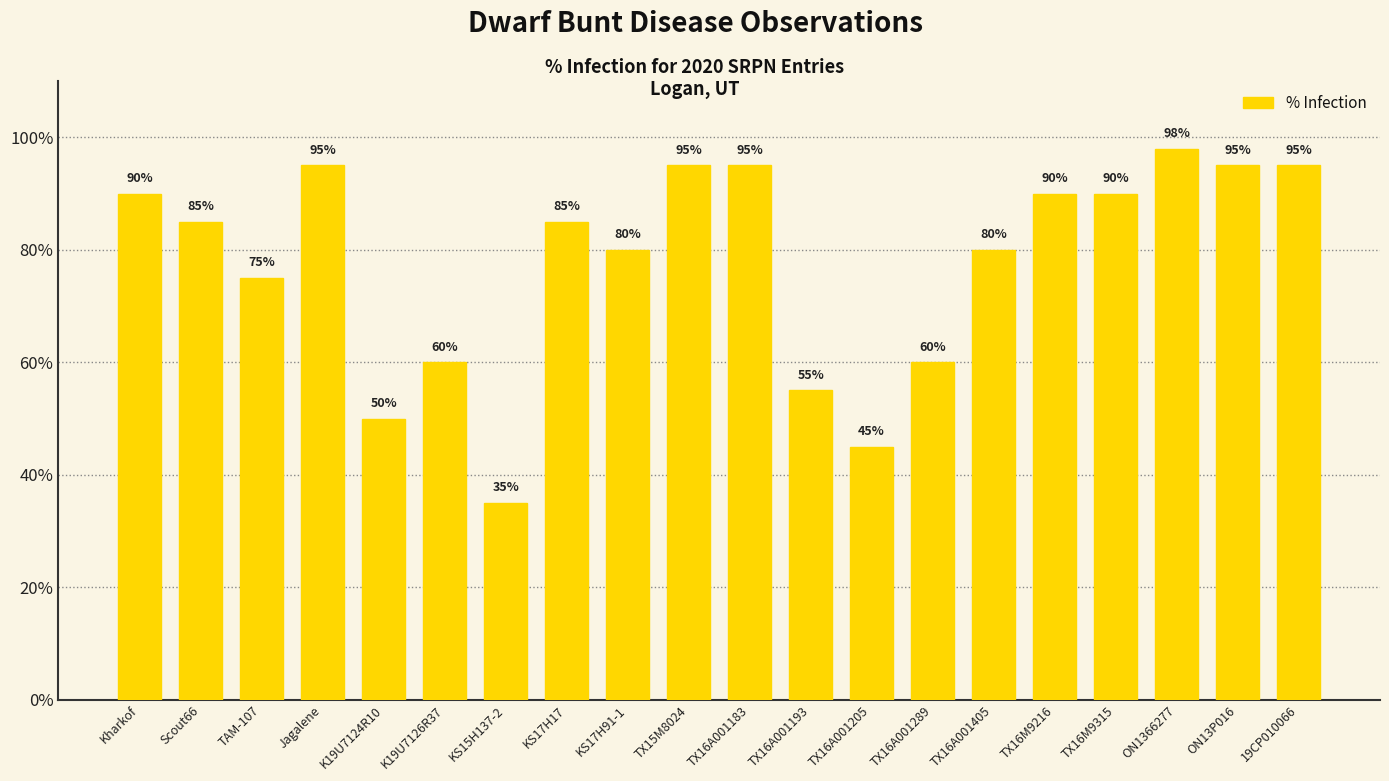

How many data points are less than 85?

9